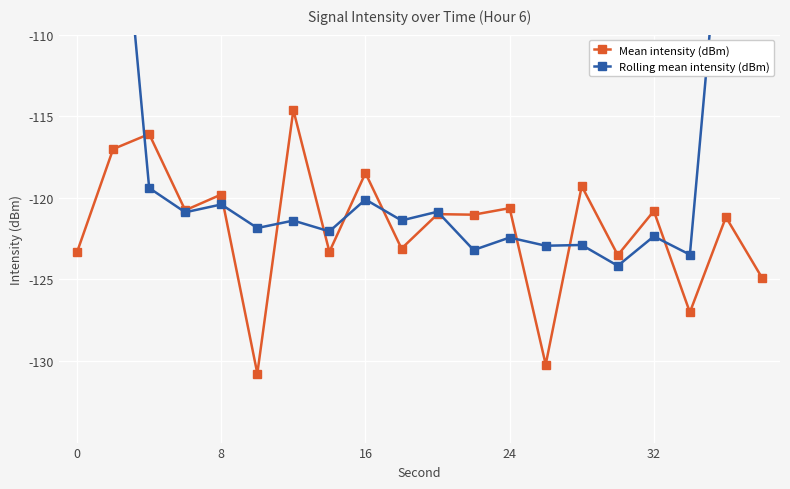

What are all the series names shown in the legend?

Mean intensity (dBm), Rolling mean intensity (dBm)